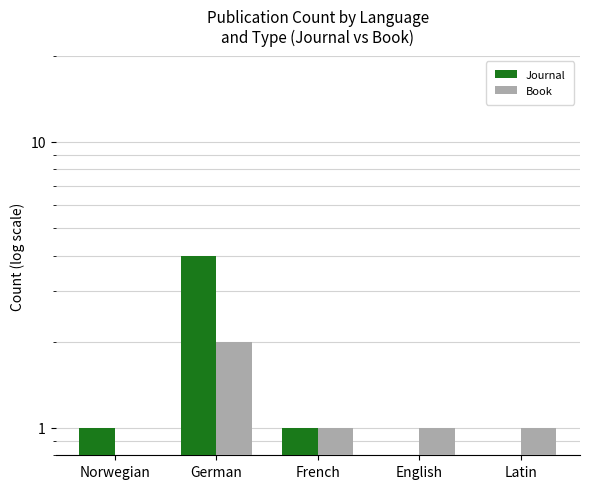

What is the highest value of the Journal series?

4